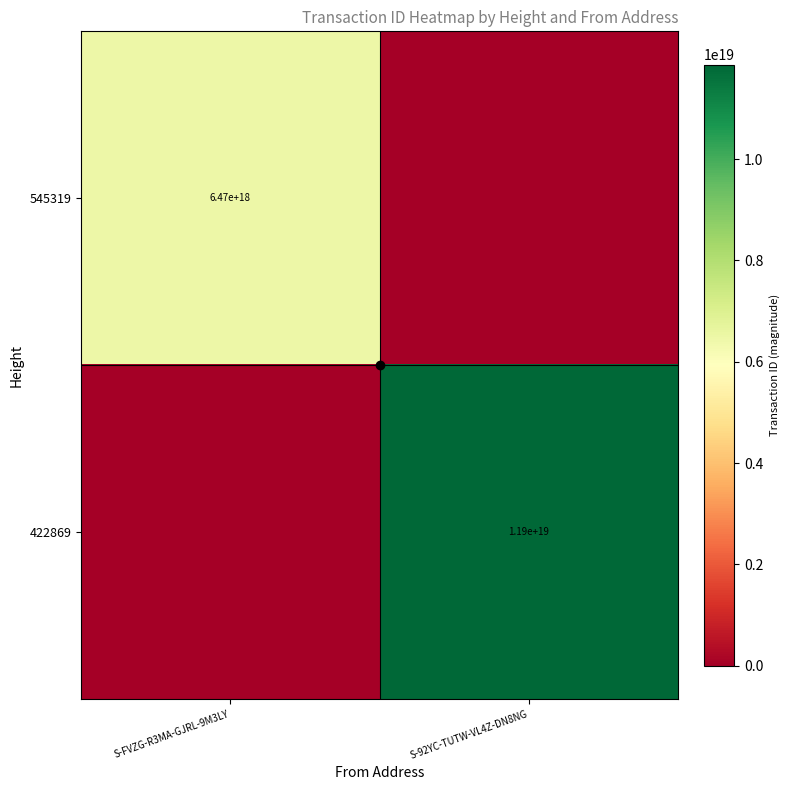

The 545319 series shows 9580081059781853184 at S-FVZG-R3MA-GJRL-9M3LY. True or false?

False